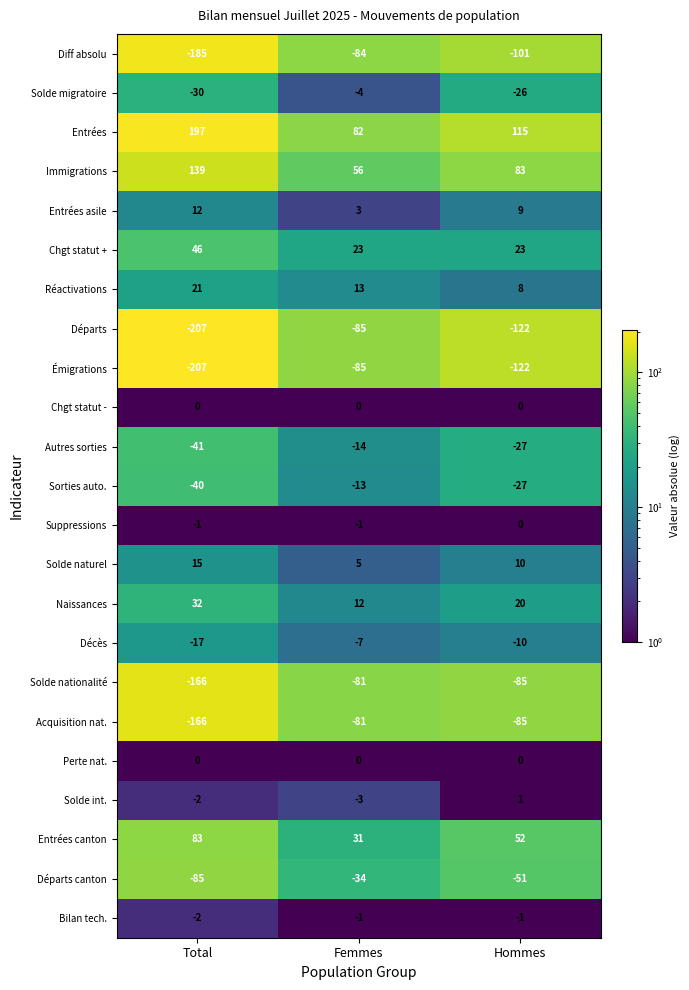

What is the total value across all series at Total?

-604